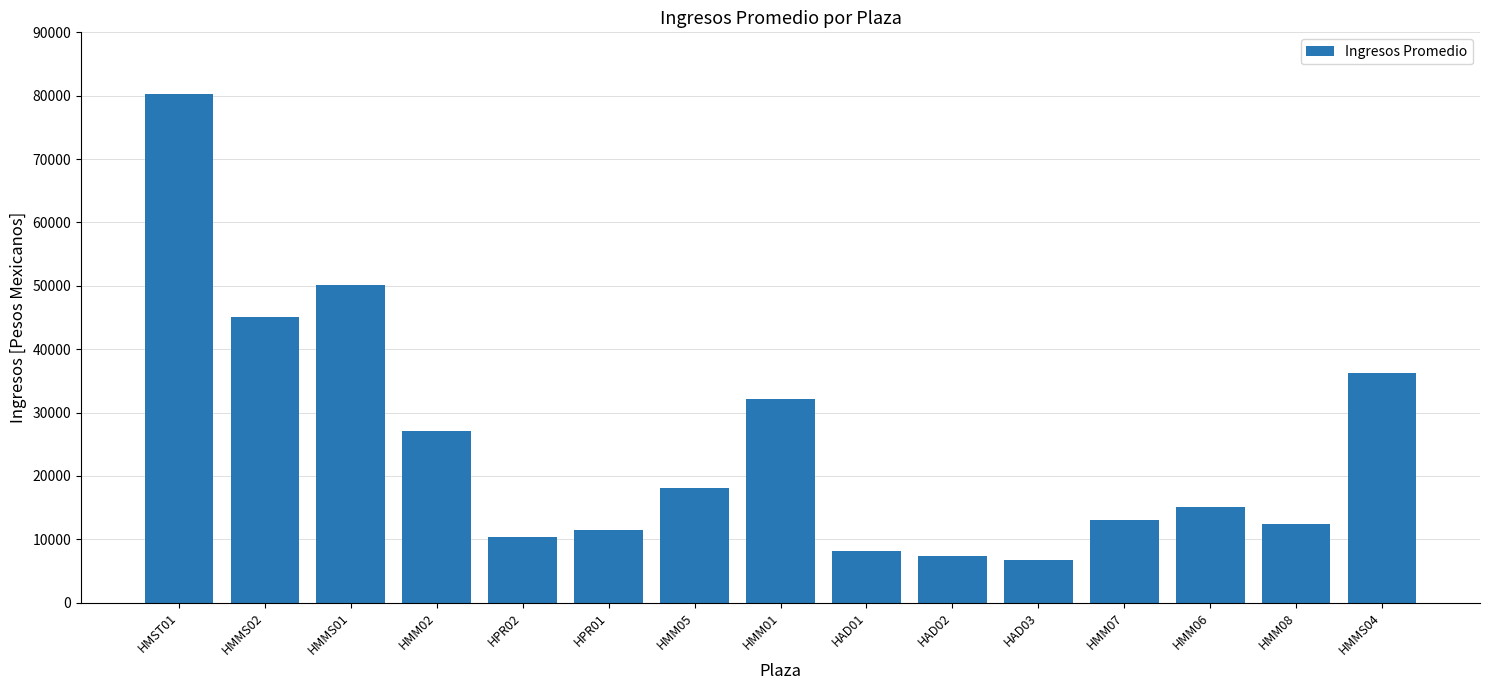

How many categories are shown in the chart?

15